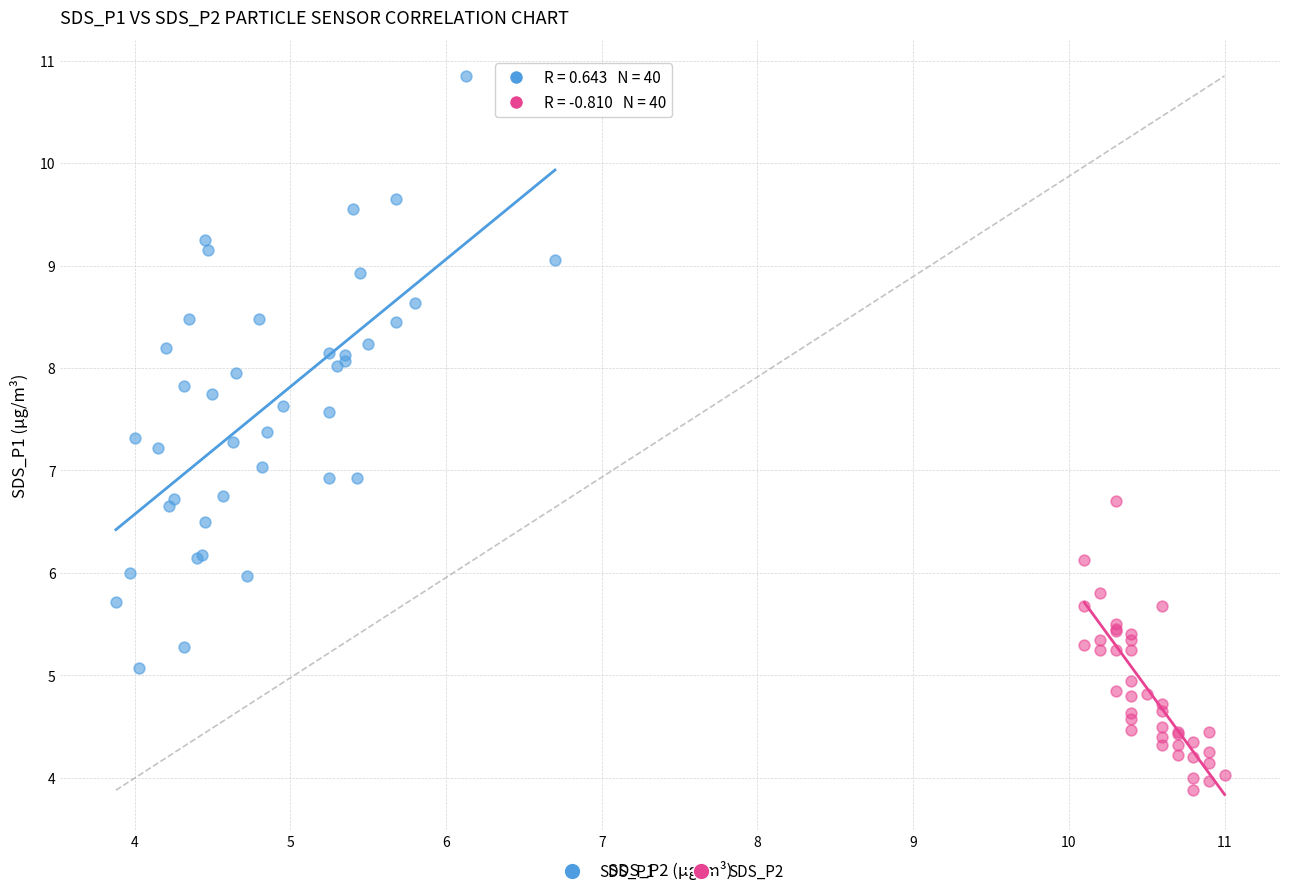

Which series contains the lowest Y value?

SDS_P2